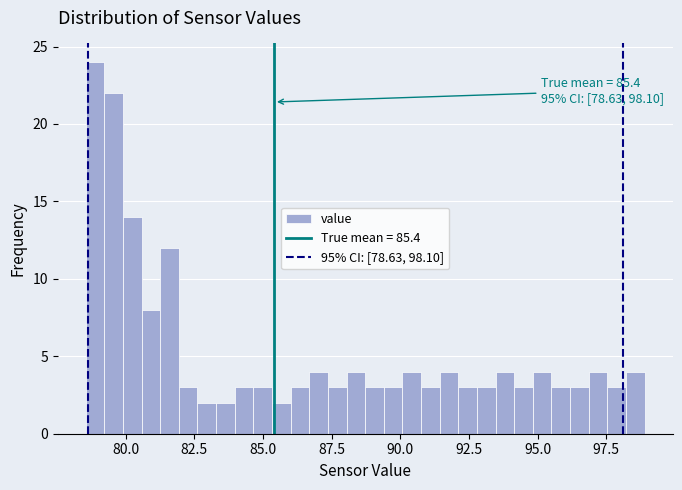

Read against the x-axis, roughly where is the centre of the tallest bar?

79.0